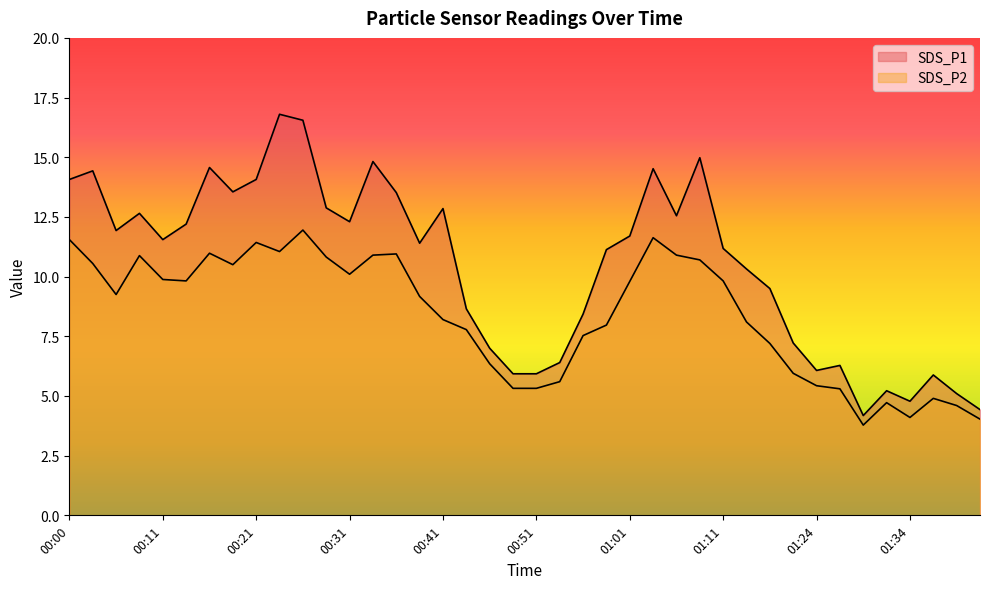

Where is the first local maximum for SDS_P2?

00:08